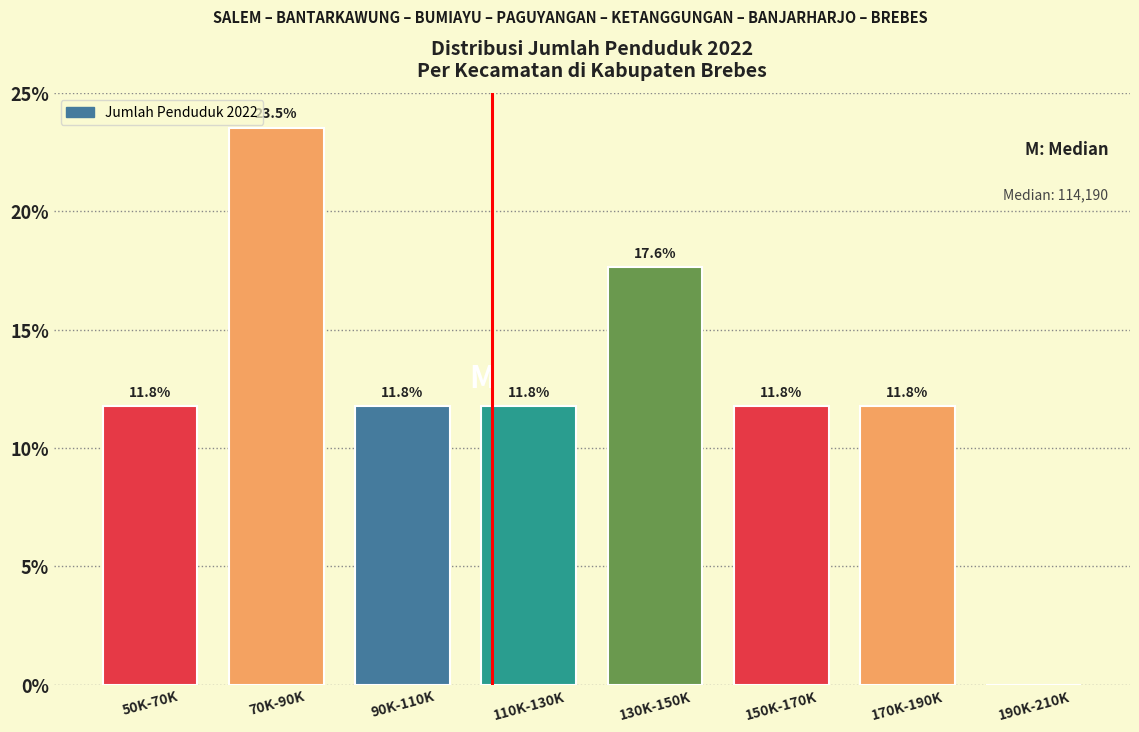

Reading left to right, transcribe all the data shown in this chart.

50K-70K=11.8	70K-90K=23.5	90K-110K=11.8	110K-130K=11.8	130K-150K=17.6	150K-170K=11.8	170K-190K=11.8	190K-210K=0.0